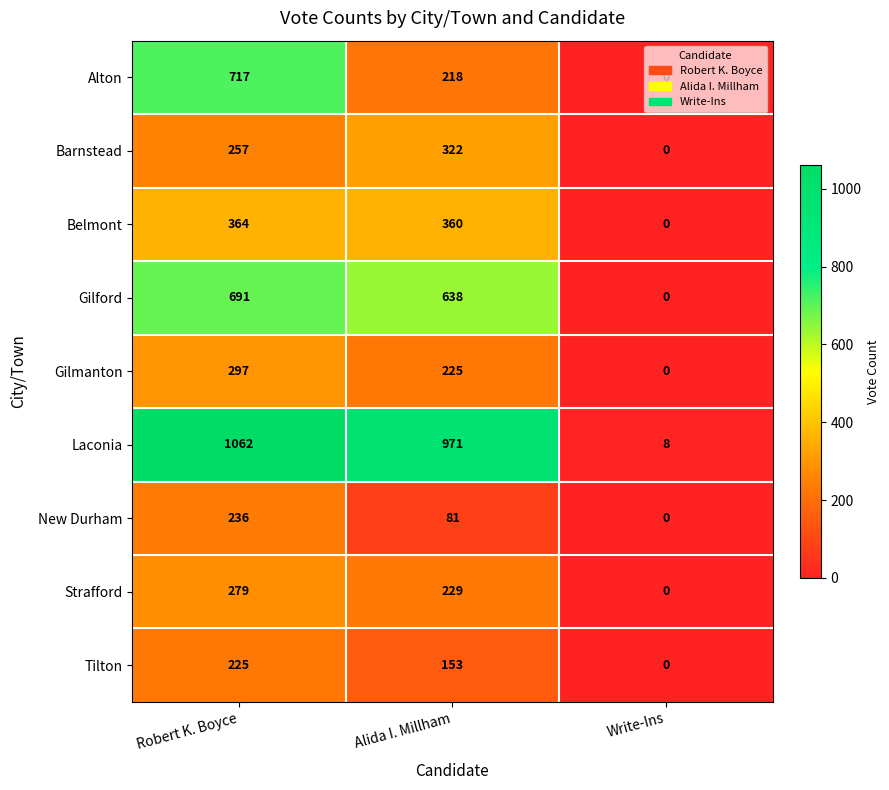

What is the sum of all Tilton values?

378